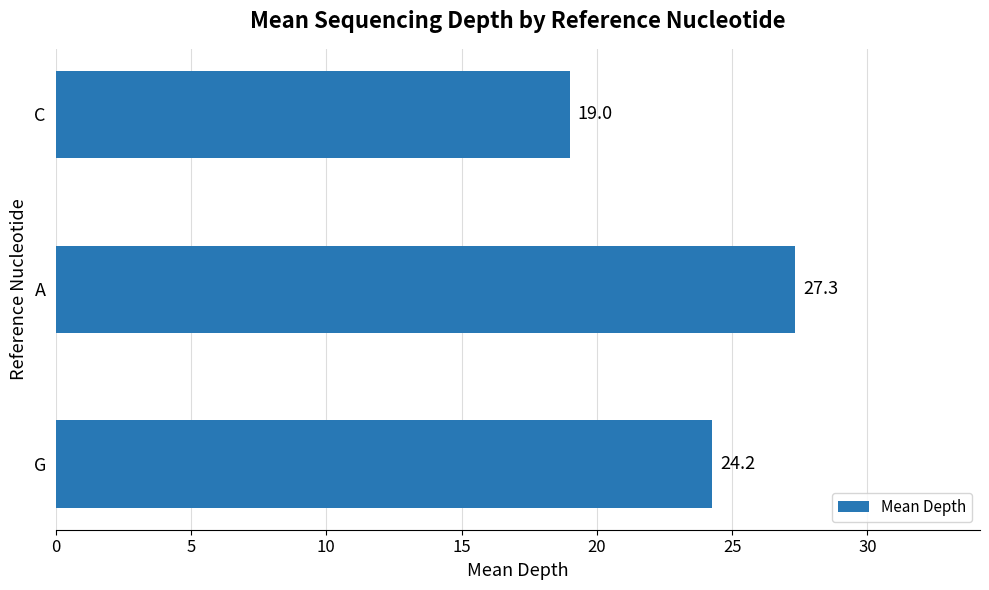

Does the chart contain any negative values?

No